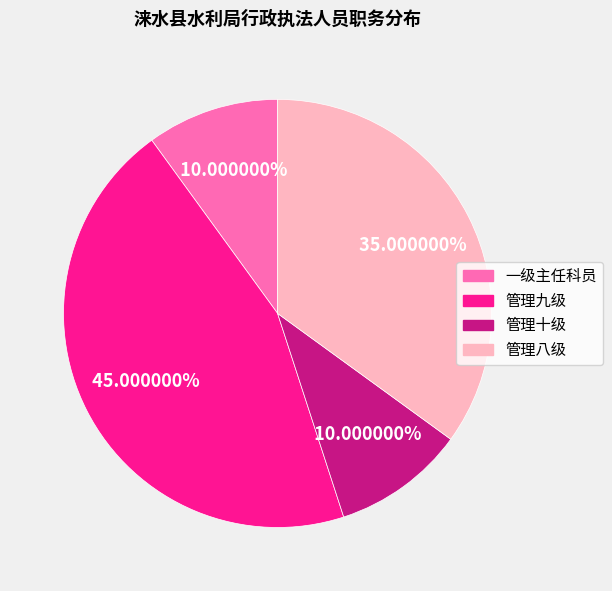

What percentage is NOT represented by 一级主任科员?

90.0%